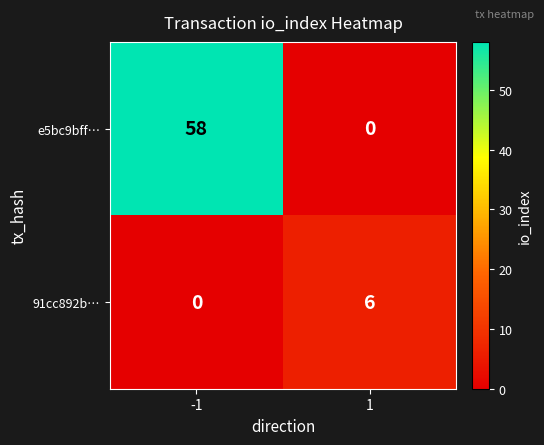

What is the maximum value for e5bc9bff…?

58